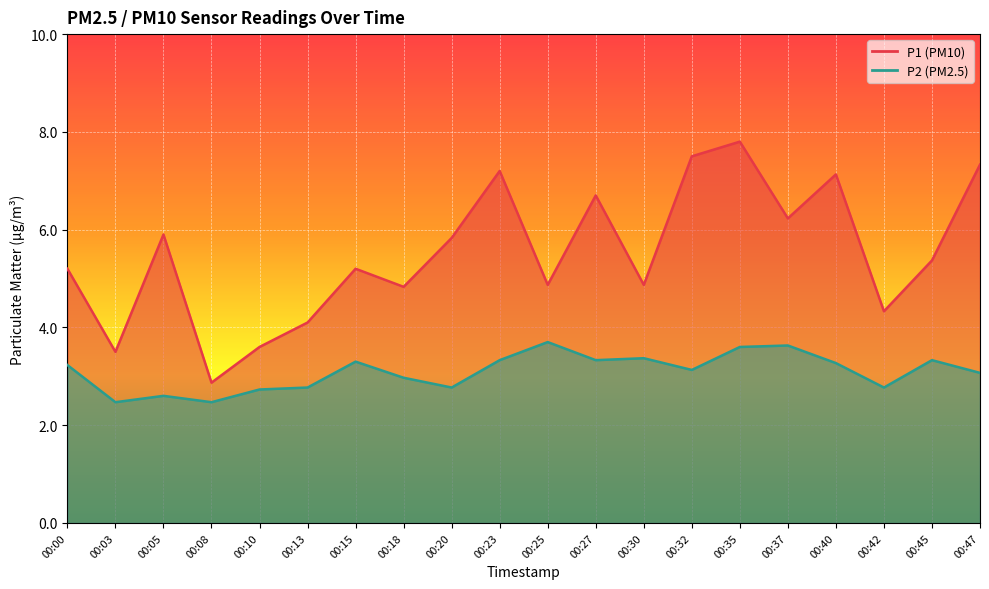

At which category is the sum across all series the highest?

00:35